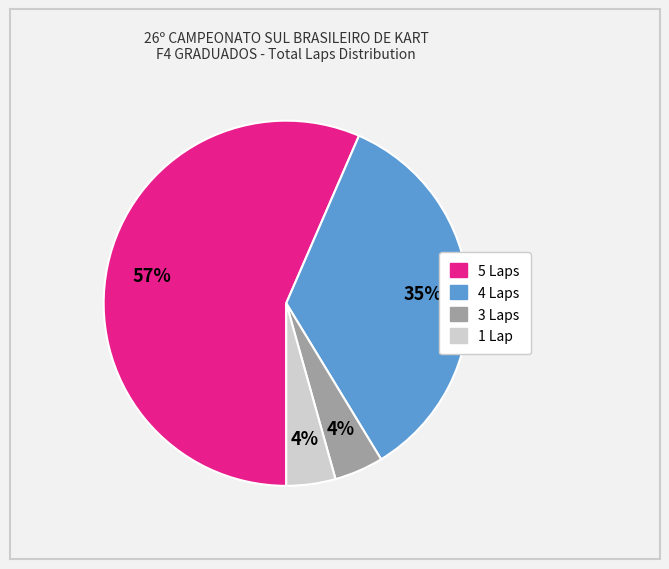

Is there any slice that represents more than half of the pie?

Yes